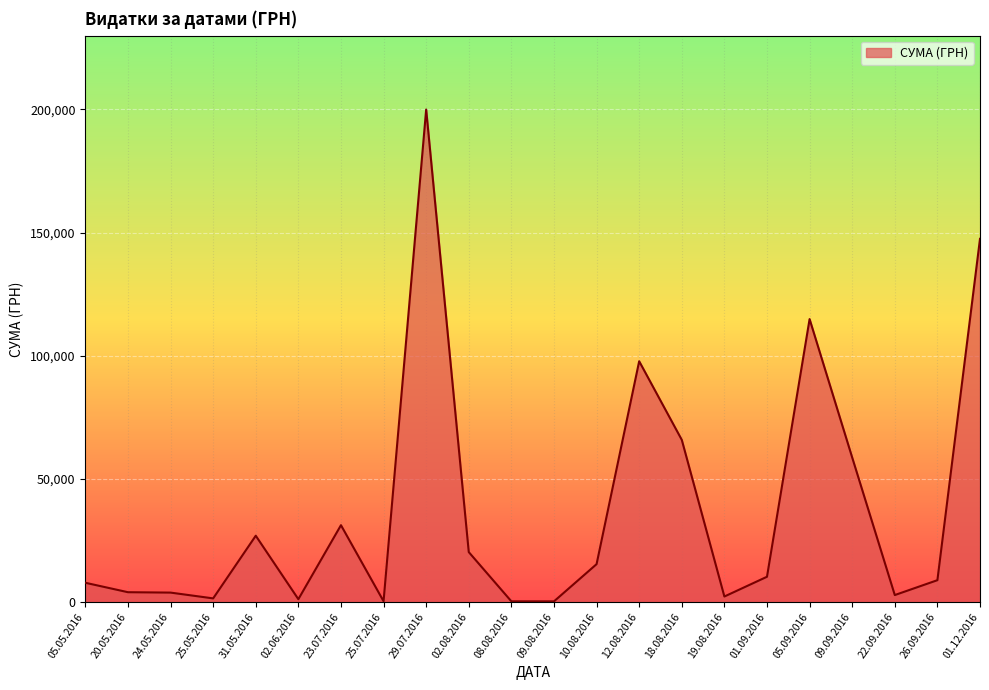

Approximately how many times larger is the value at 23.07.2016 compared to 12.08.2016?

0.3